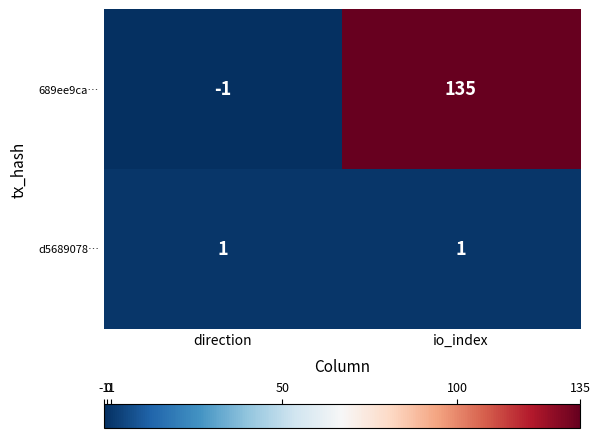

Reading left to right, extract all data points from this chart.

689ee9ca…: -1	135
d5689078…: 1	1